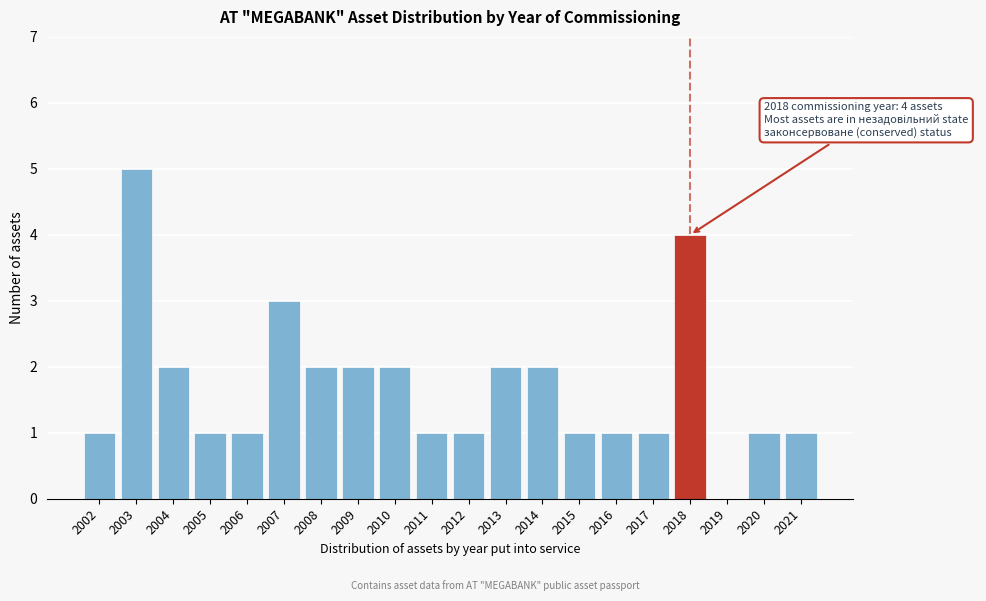

Reading left to right, extract all data points from this chart.

2002=1	2003=5	2004=2	2005=1	2006=1	2007=3	2008=2	2009=2	2010=2	2011=1	2012=1	2013=2	2014=2	2015=1	2016=1	2017=1	2018=4	2019=0	2020=1	2021=1